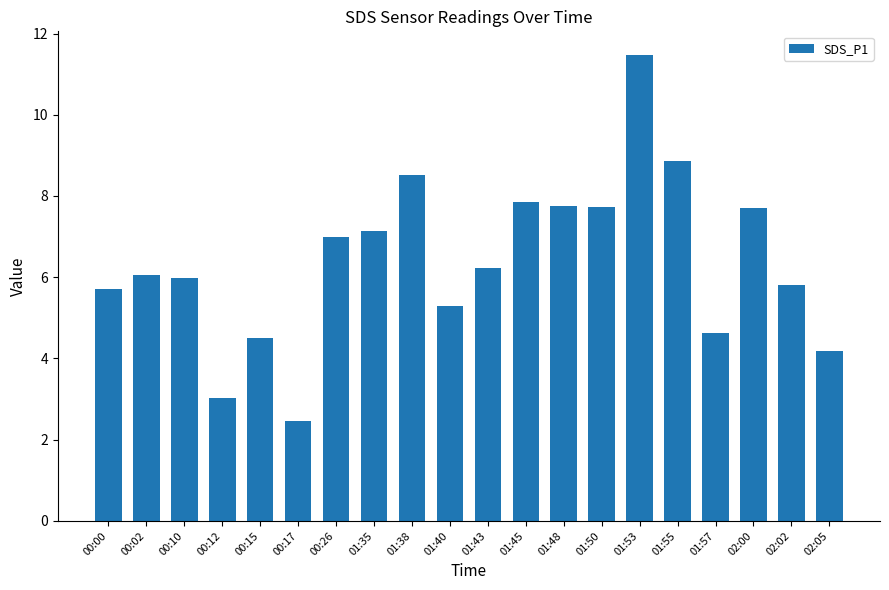

What is the ratio of the value at 00:12 to the value at 00:02?

0.5